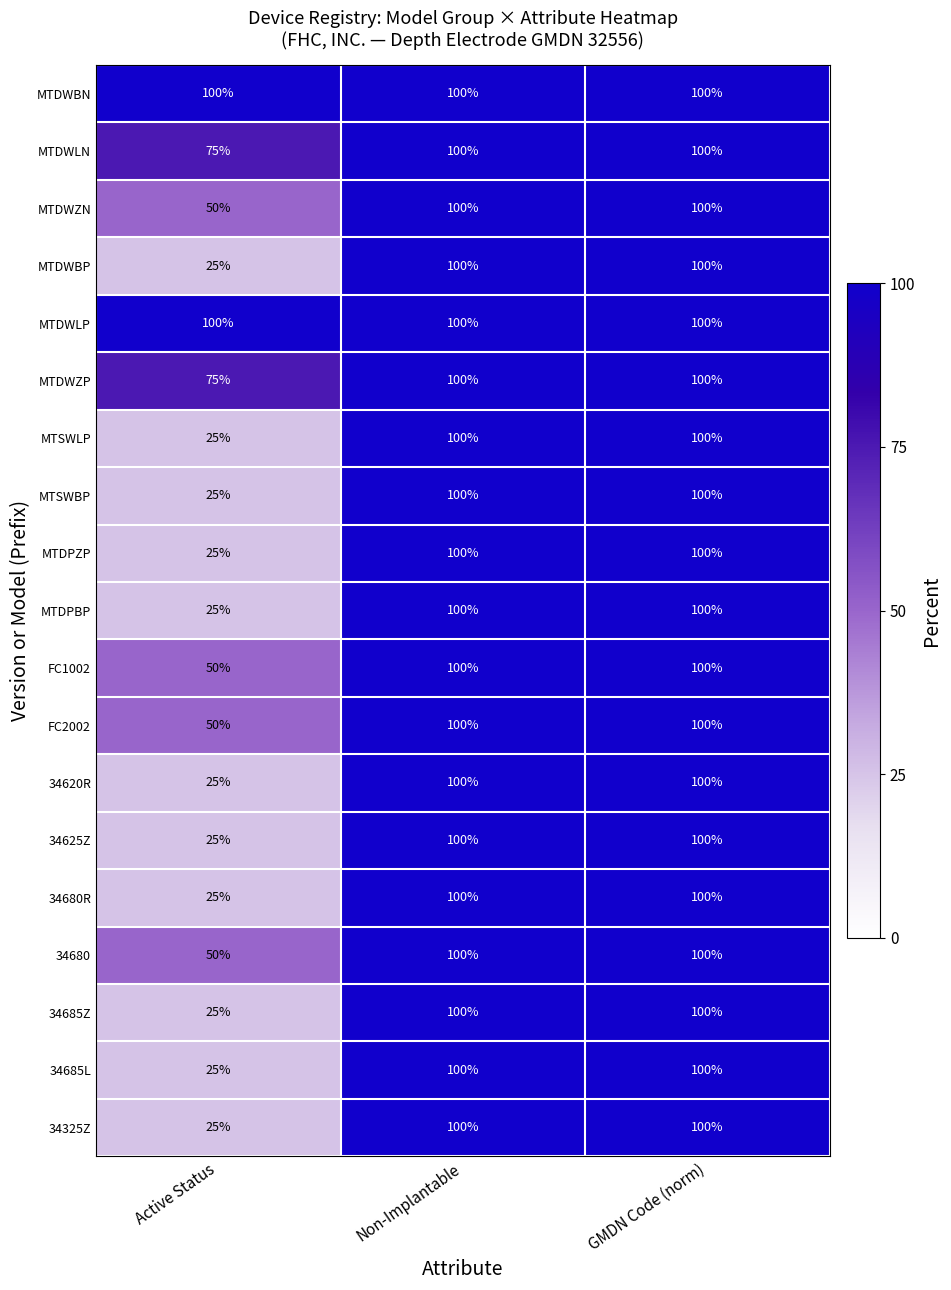

What is the total value across all series at Non-Implantable?

1900